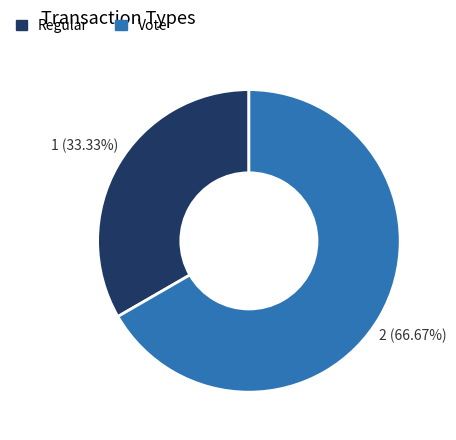

Between Vote and Regular, which is larger?

Vote